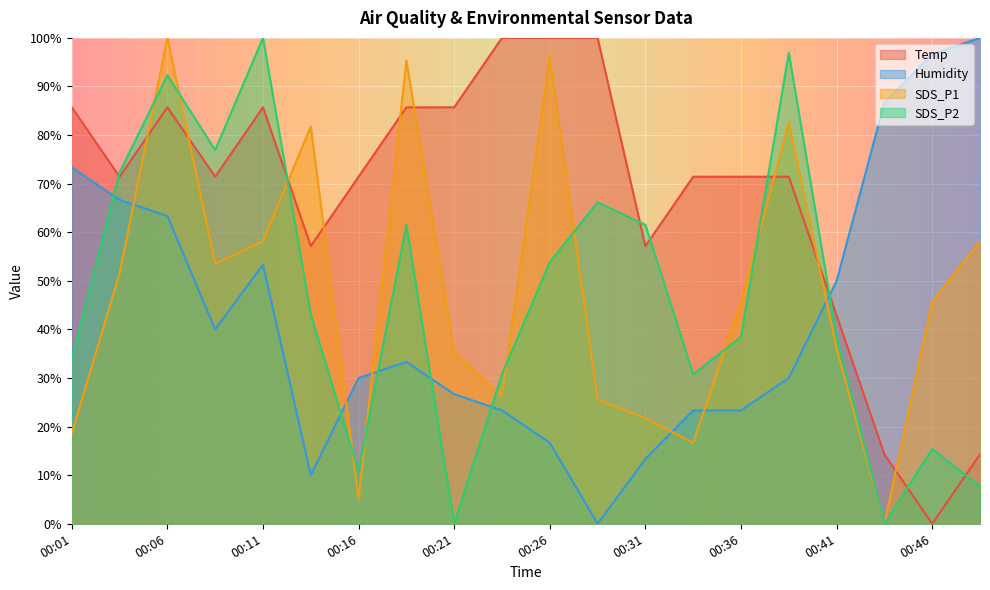

Reading left to right, list all the values displayed in this chart.

Temp: 85.7	71.4	85.7	71.4	85.7	57.1	71.4	85.7	85.7	100.0	100.0	100.0	57.1	71.4	71.4	71.4	42.9	14.3	0.0	14.3
Humidity: 73.3	66.7	63.3	40.0	53.3	10.0	30.0	33.3	26.7	23.3	16.7	0.0	13.3	23.3	23.3	30.0	50.0	86.7	96.7	100.0
SDS_P1: 18.6	51.6	100.0	53.5	58.1	81.8	5.0	95.3	35.3	26.4	96.1	25.6	21.7	16.7	45.7	82.6	36.0	0.0	45.7	58.1
SDS_P2: 33.8	72.3	92.3	76.9	100.0	43.1	10.8	61.5	0.0	30.8	53.8	66.2	61.5	30.8	38.5	96.9	38.5	0.0	15.4	7.7